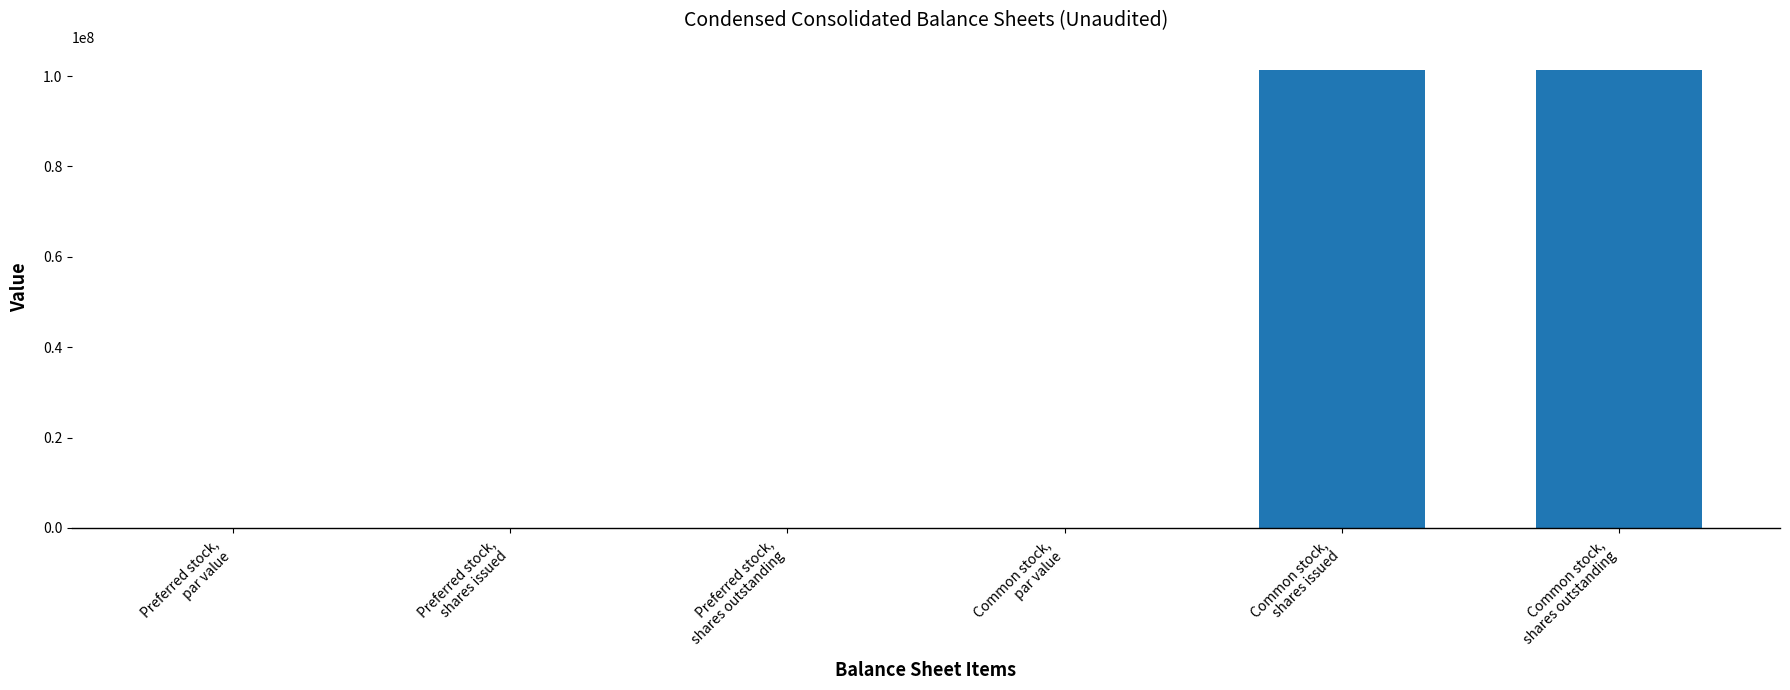

What is the greatest value displayed?

101400000.0